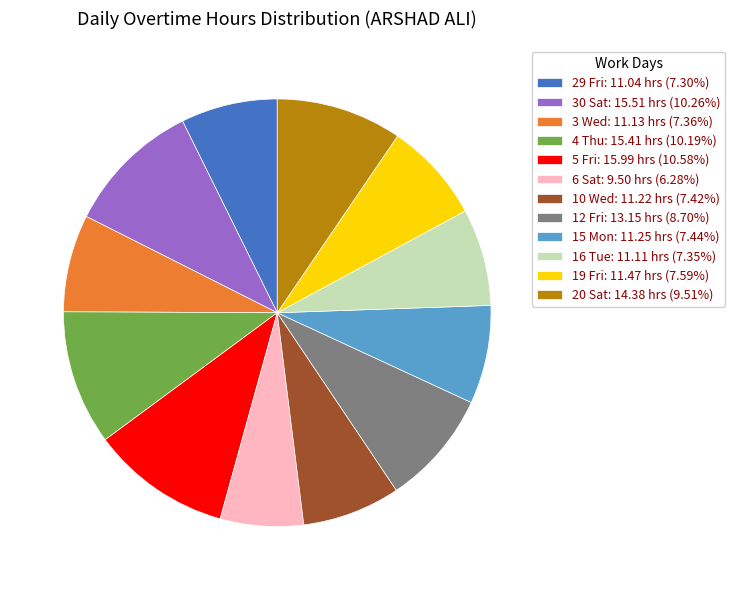

Do 15 Mon: 11.25 hrs (7.44%) and 3 Wed: 11.13 hrs (7.36%) together represent more than half of the pie?

No